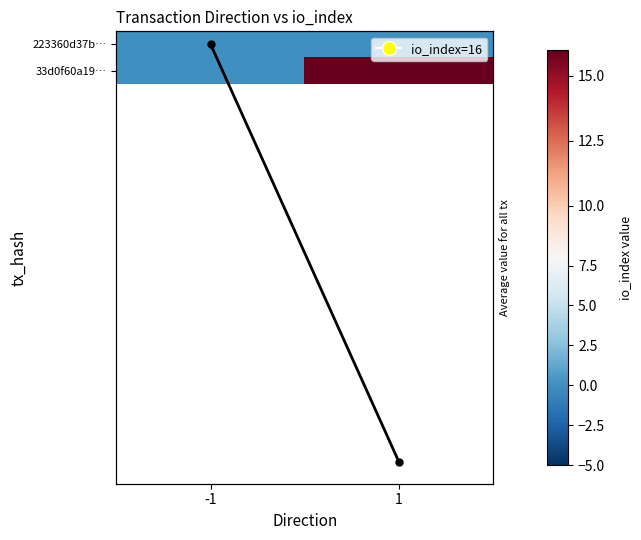

True or false: 223360d37b… has a value of 0 at 1.

True